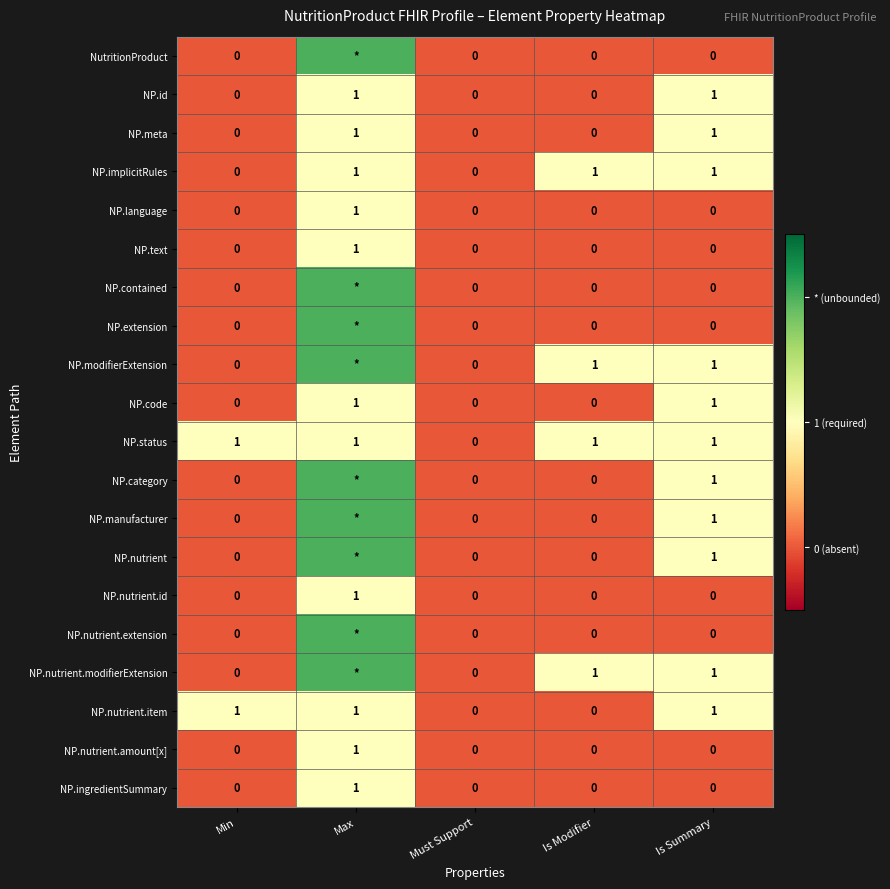

Count the NP.nutrient.item values in the range 0 to 1.

5